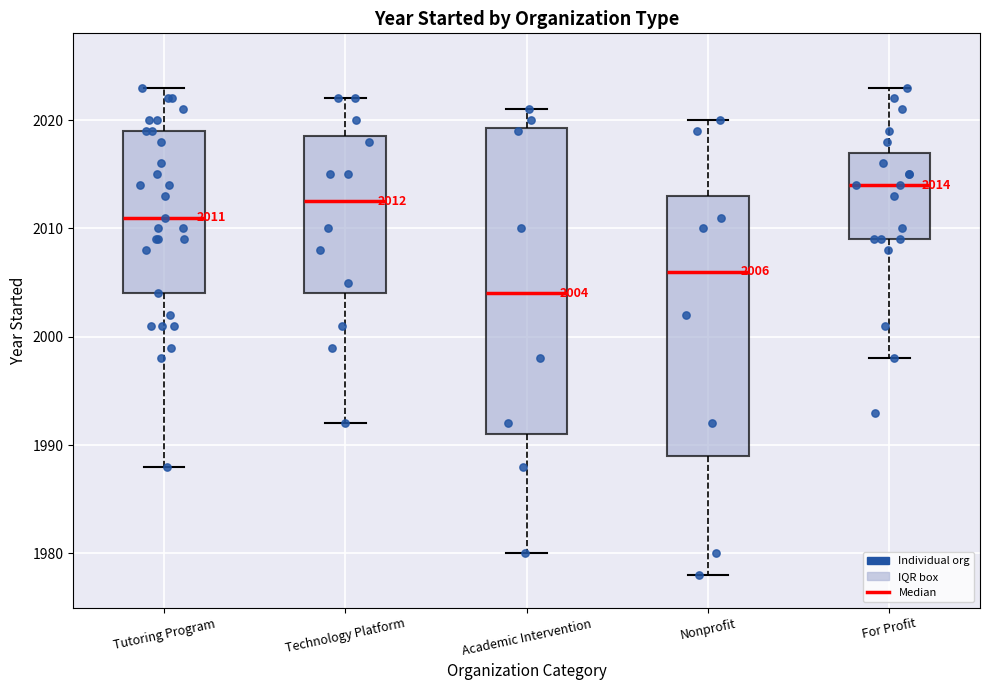

Which box is the tallest, from its lower edge to its upper edge?

Academic Intervention